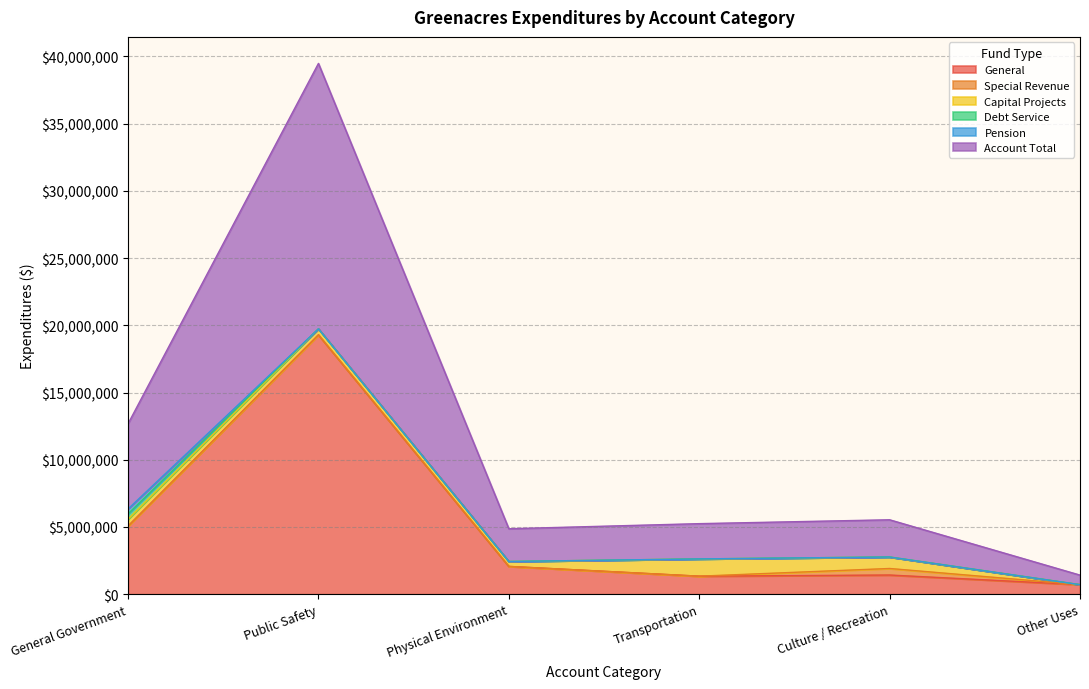

Reading left to right, list all the values displayed in this chart.

General: General Government=5065004	Public Safety=19289034	Physical Environment=2066772	Transportation=1340462	Culture / Recreation=1426571	Other Uses=710000
Special Revenue: General Government=0	Public Safety=0	Physical Environment=0	Transportation=0	Culture / Recreation=486030	Other Uses=0
Capital Projects: General Government=509682	Public Safety=449380	Physical Environment=367032	Transportation=1283151	Culture / Recreation=854865	Other Uses=0
Debt Service: General Government=403168	Public Safety=0	Physical Environment=0	Transportation=0	Culture / Recreation=0	Other Uses=0
Pension: General Government=359968	Public Safety=0	Physical Environment=0	Transportation=0	Culture / Recreation=0	Other Uses=0
Account Total: General Government=6337822	Public Safety=19738414	Physical Environment=2433804	Transportation=2623613	Culture / Recreation=2767466	Other Uses=710000